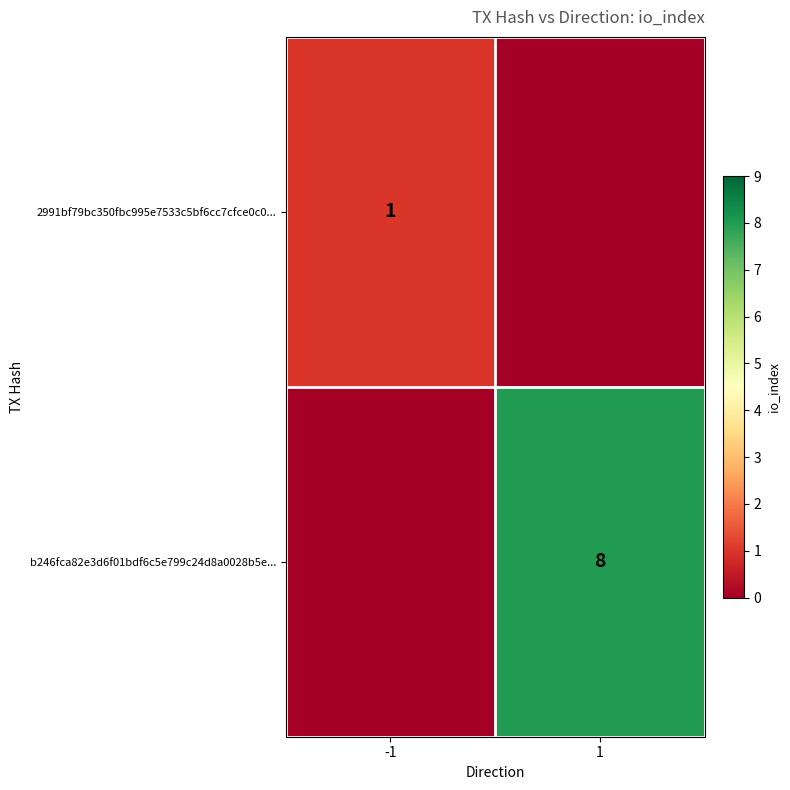

Is it true that b246fca82e3d6f01bdf6c5e799c24d8a0028b5e... equals 4 at 1?

False